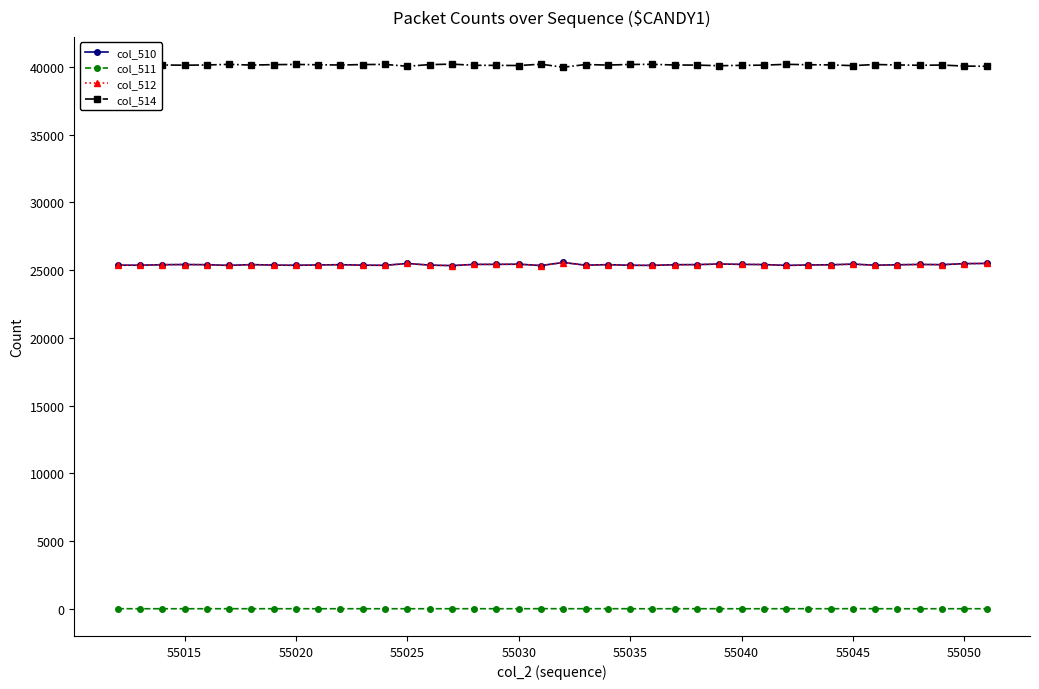

True or false: col_511 and col_514 intersect in this chart.

False